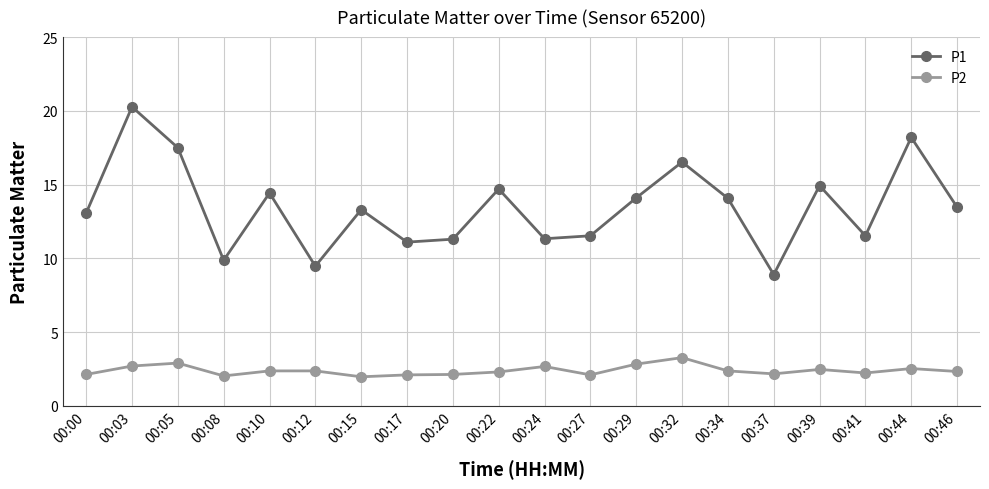

Rank the series at 00:12 from lowest to highest value.

P2, P1